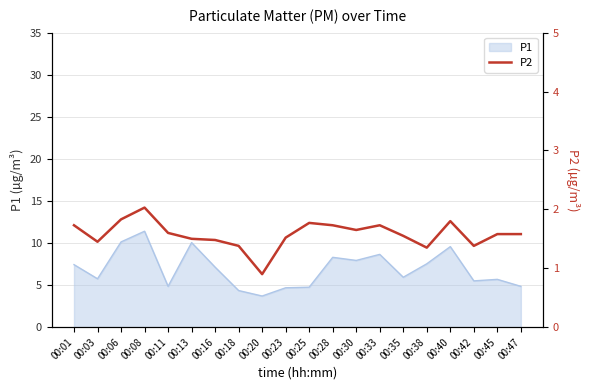

What value does the data have at 00:11?

1.6